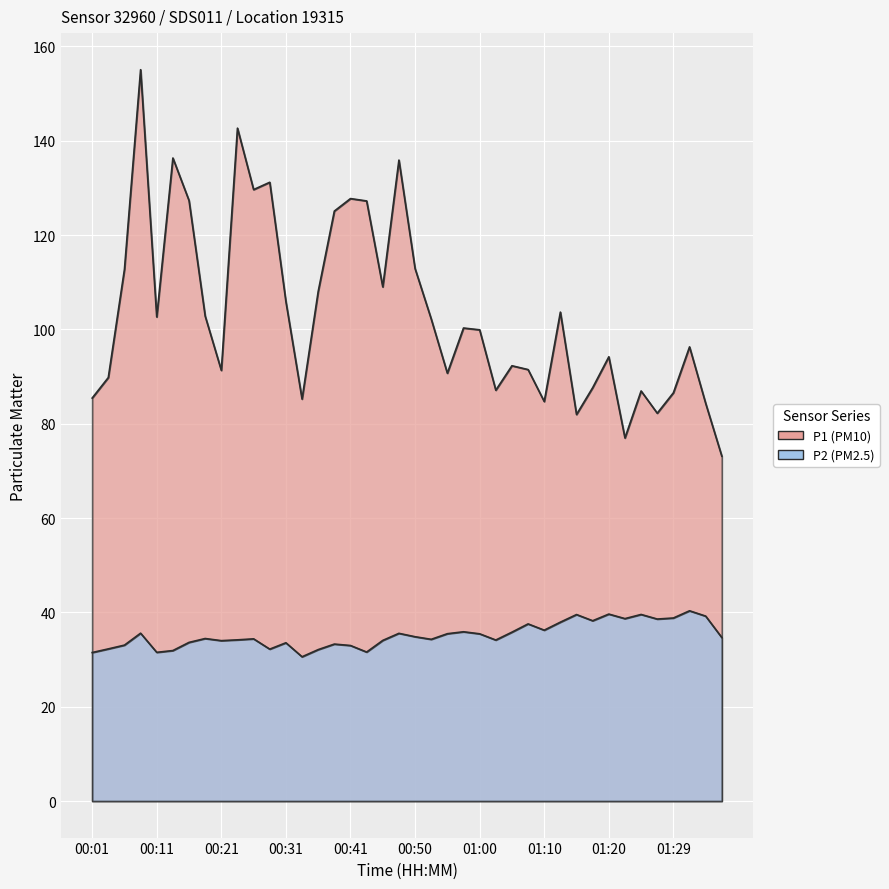

Reading left to right, list all the values displayed in this chart.

P1: 85.4	89.8	112.7	155.1	102.6	136.3	127.3	102.8	91.3	142.7	129.6	131.2	105.9	85.2	108.0	125.1	127.7	127.2	109.0	135.9	112.9	102.2	90.7	100.3	99.9	87.1	92.3	91.5	84.7	103.7	82.0	87.6	94.2	77.0	86.9	82.2	86.5	96.3	84.3	73.1
P2: 31.5	32.2	33.0	35.6	31.5	31.9	33.6	34.5	34.0	34.2	34.4	32.2	33.5	30.6	32.1	33.3	33.0	31.6	34.0	35.5	34.8	34.3	35.5	35.9	35.5	34.1	35.8	37.5	36.2	37.9	39.5	38.2	39.6	38.7	39.5	38.6	38.8	40.3	39.2	34.6